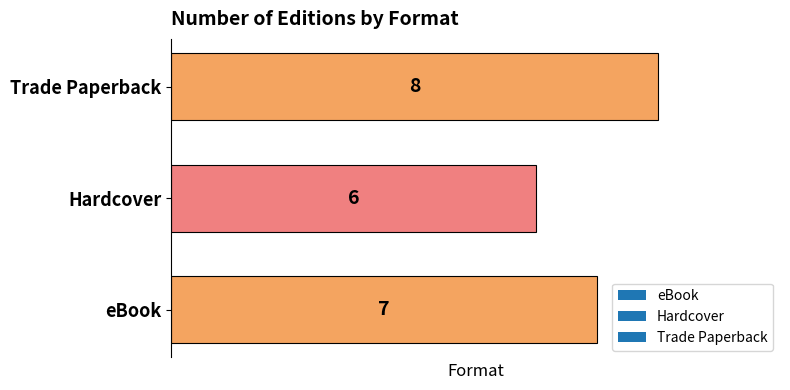

Which has a higher value, Trade Paperback or Hardcover?

Trade Paperback